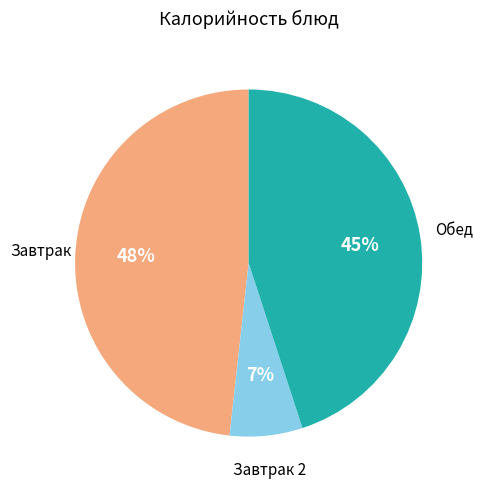

To the nearest percent, what is the average slice percentage?

33%